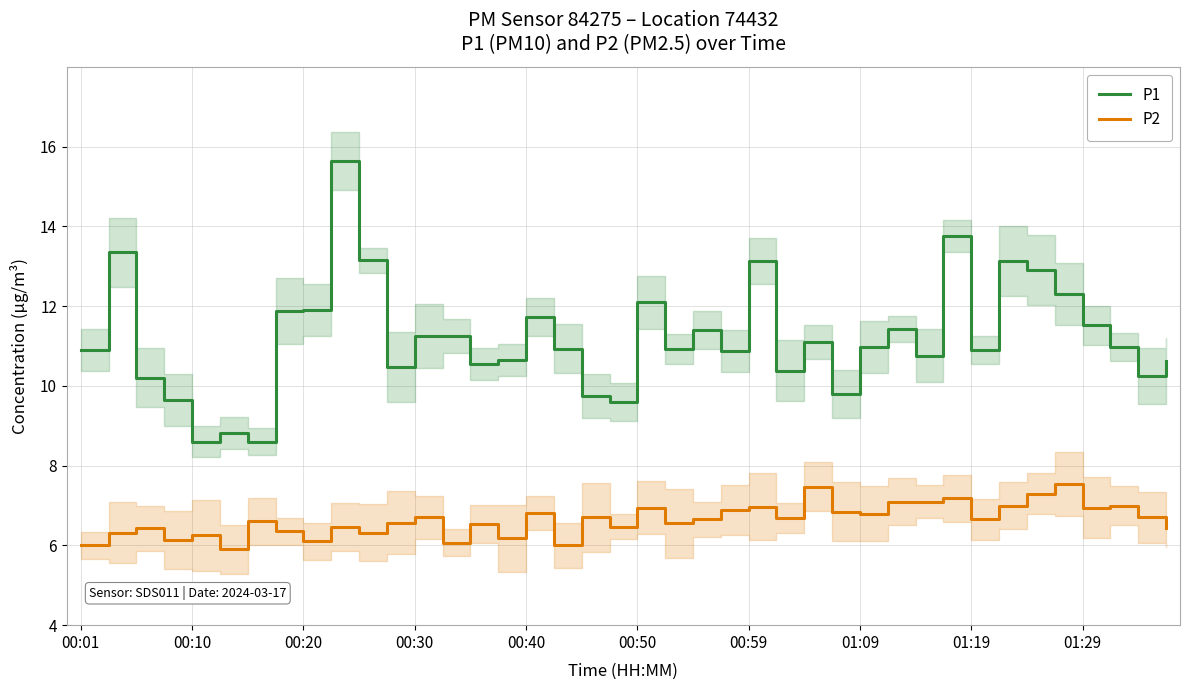

True or false: P2 and P1 intersect in this chart.

False